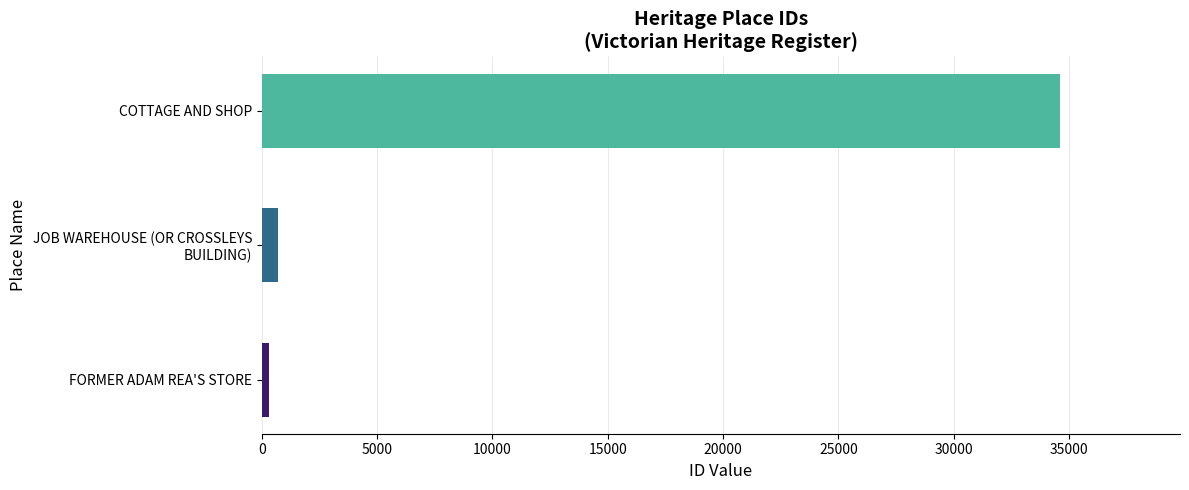

Read the value at COTTAGE AND SHOP.

34621